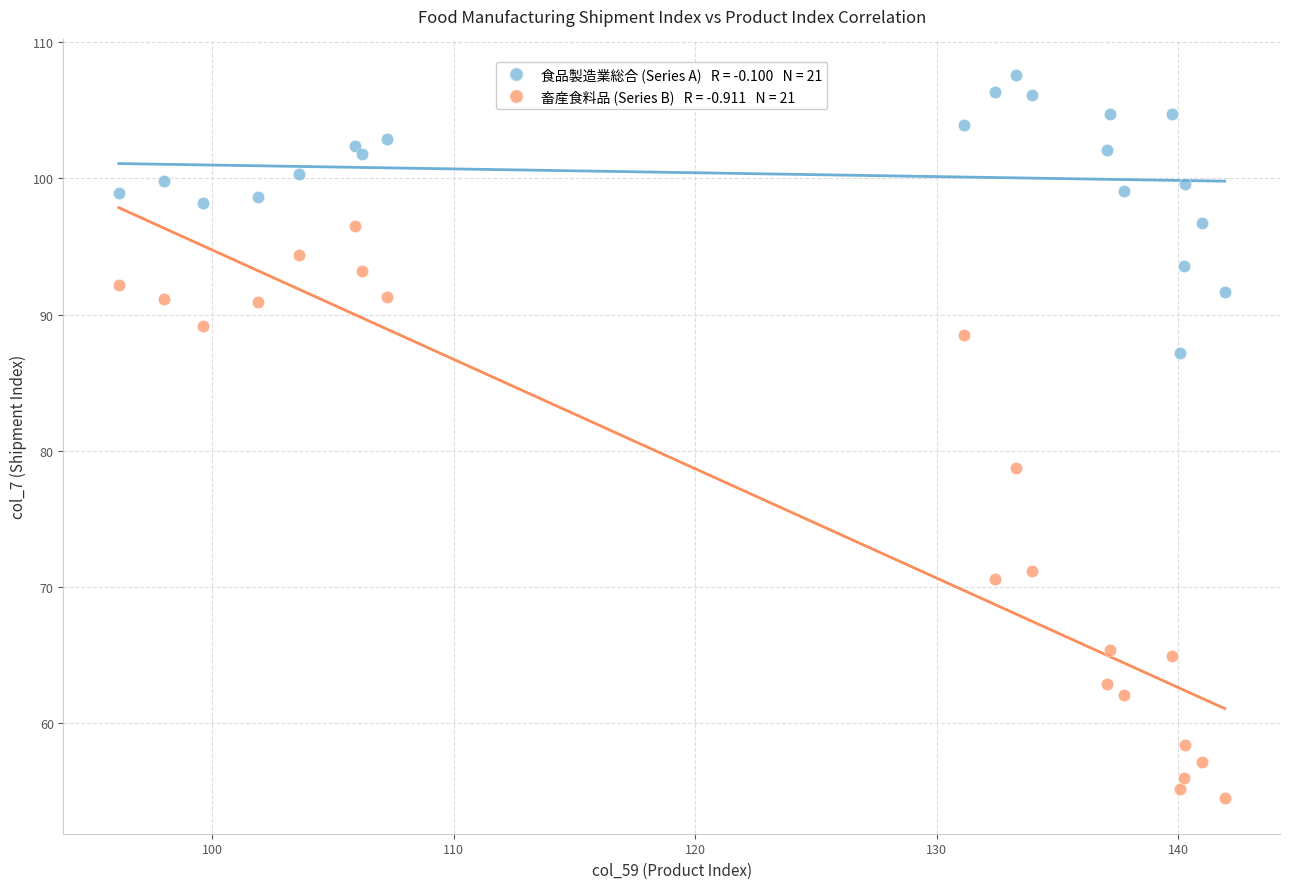

Across all series, what Y value is closest to 81?

78.7